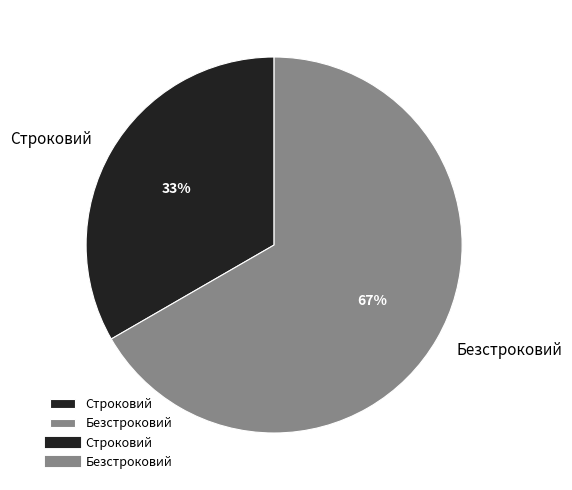

Which slice is the smallest?

Строковий